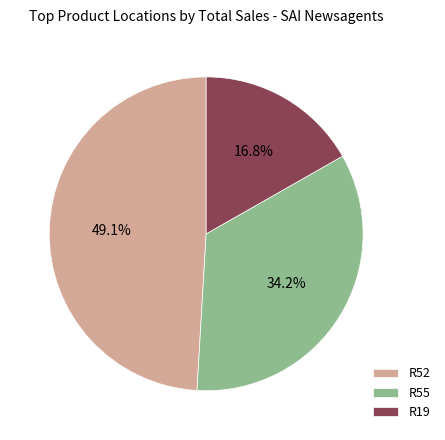

What percentage do R52 and R55 together represent?

83.2%